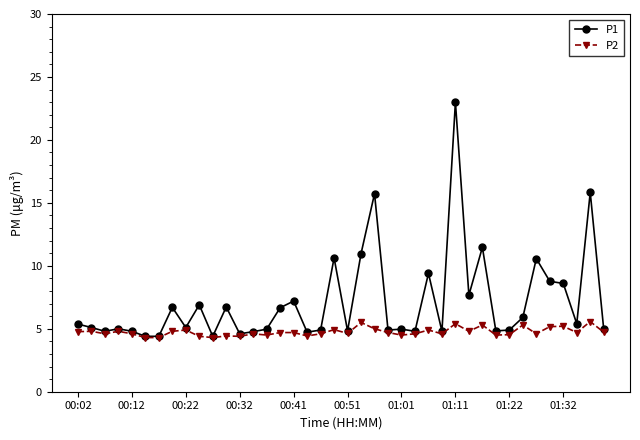

What is the difference between the maximum and minimum values in the P2 series?

1.3